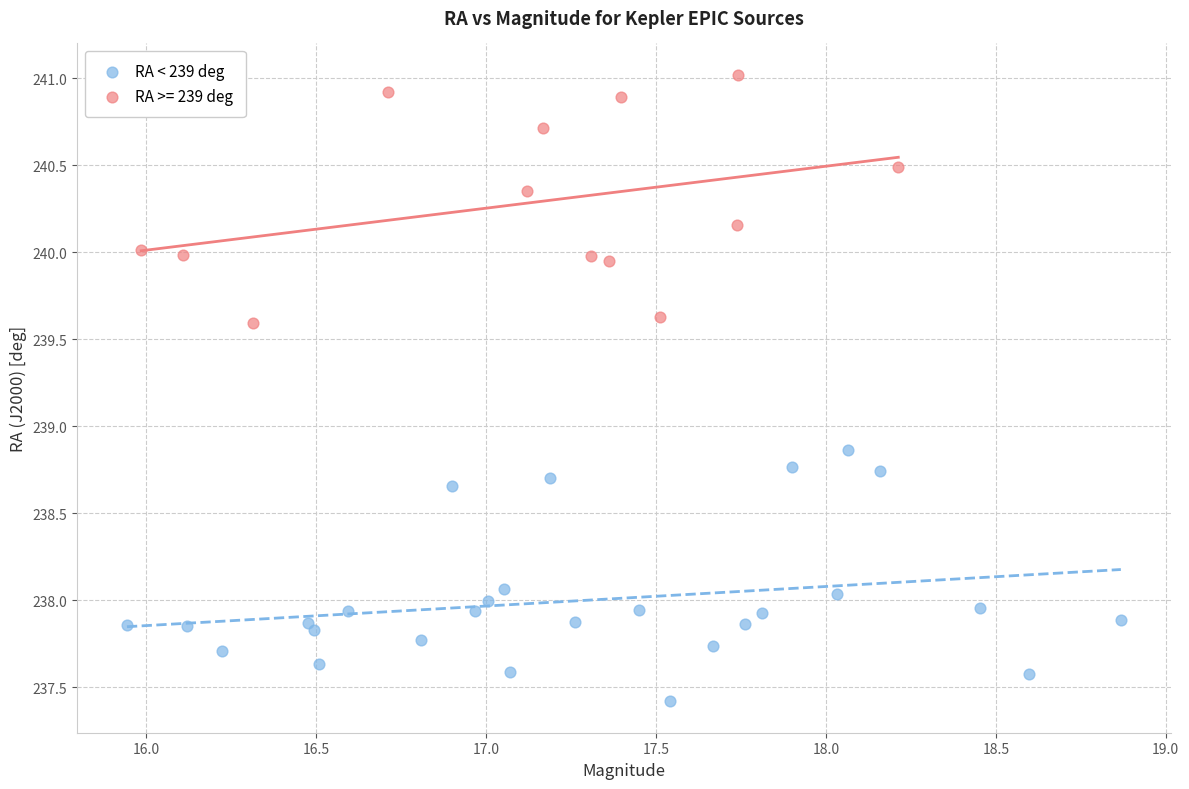

Which series contains the highest Y value?

RA >= 239 deg